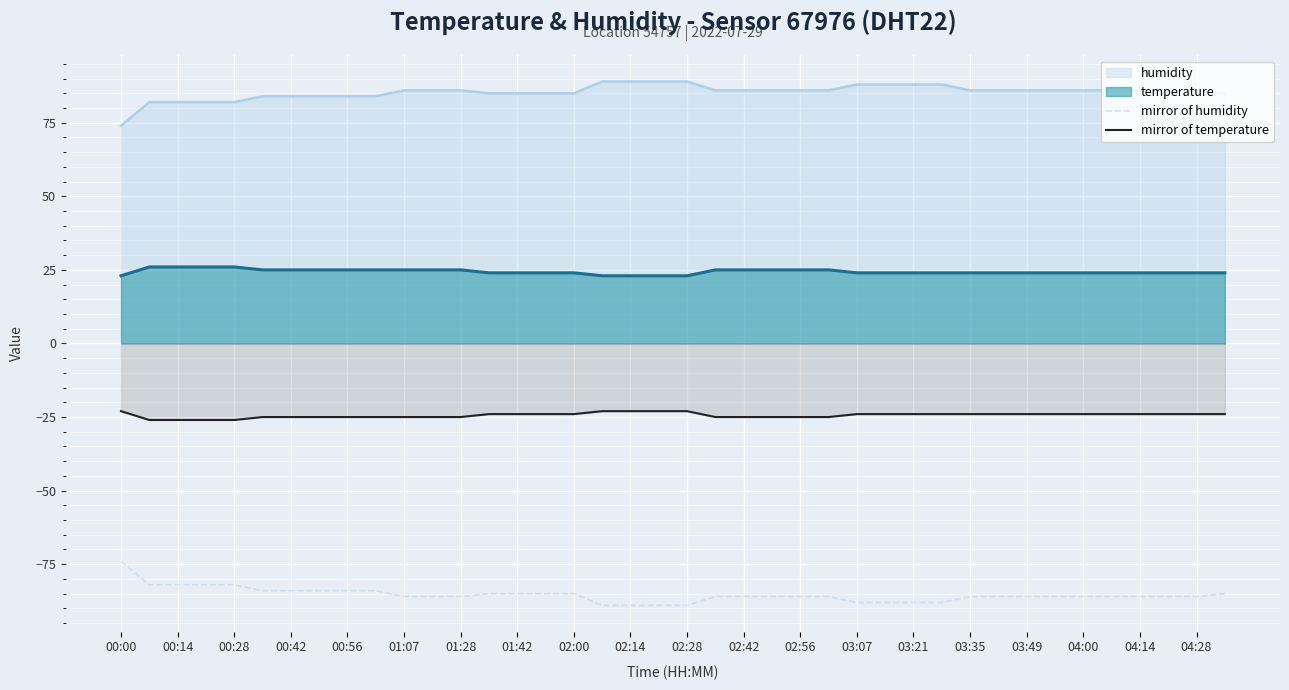

What are all the series names shown in the legend?

humidity, temperature, mirror of humidity, mirror of temperature